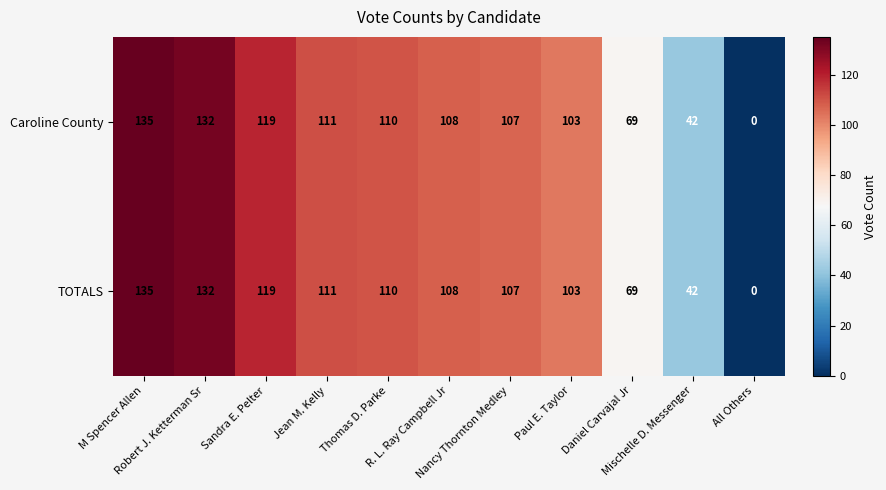

What is the total value across all series at Sandra E. Pelter?

238